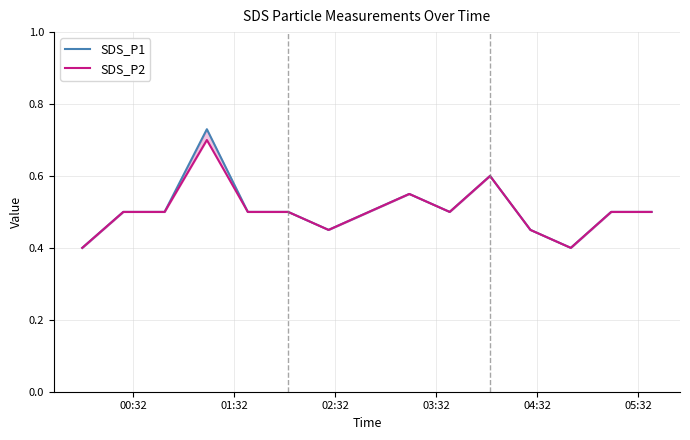

What is the maximum value shown in the chart?

0.7